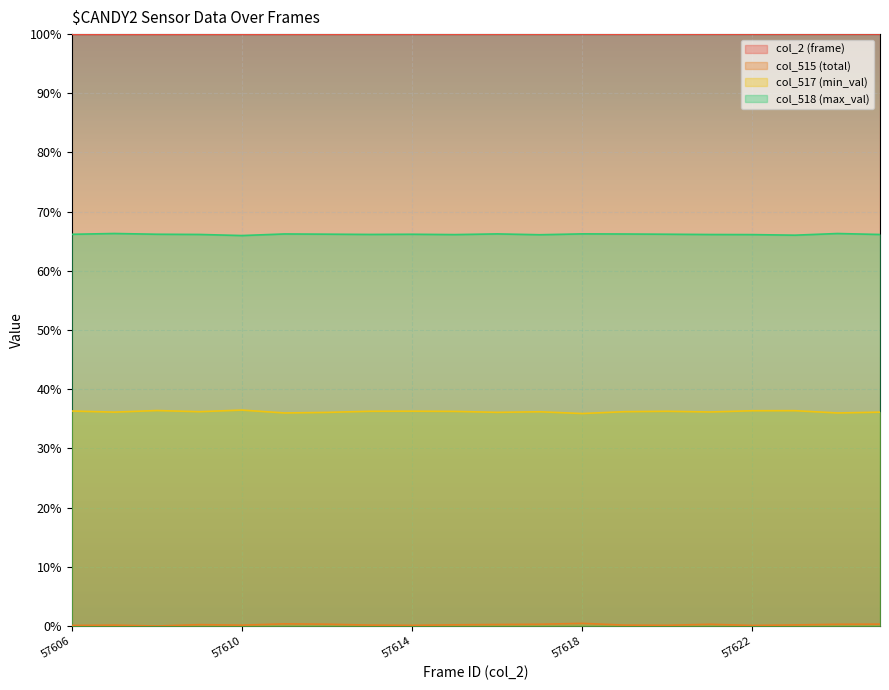

Count the number of categories in the chart.

20